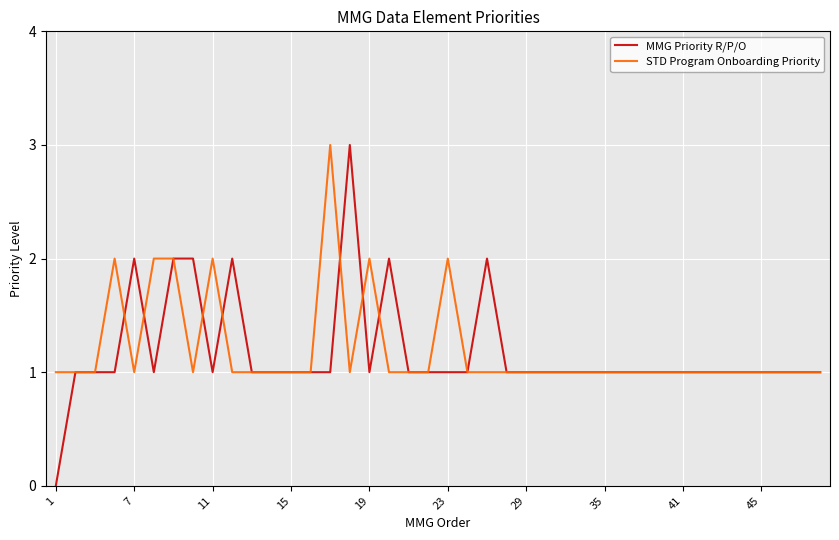

What is the maximum value for MMG Priority R/P/O?

3